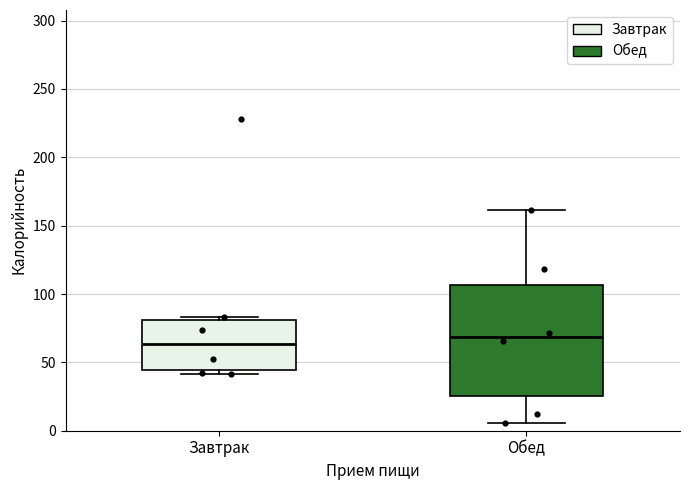

Where is the upper edge of the box for Завтрак on the y-axis? The values are not printed on the chart, so give them approximately, as read against the axis.

80